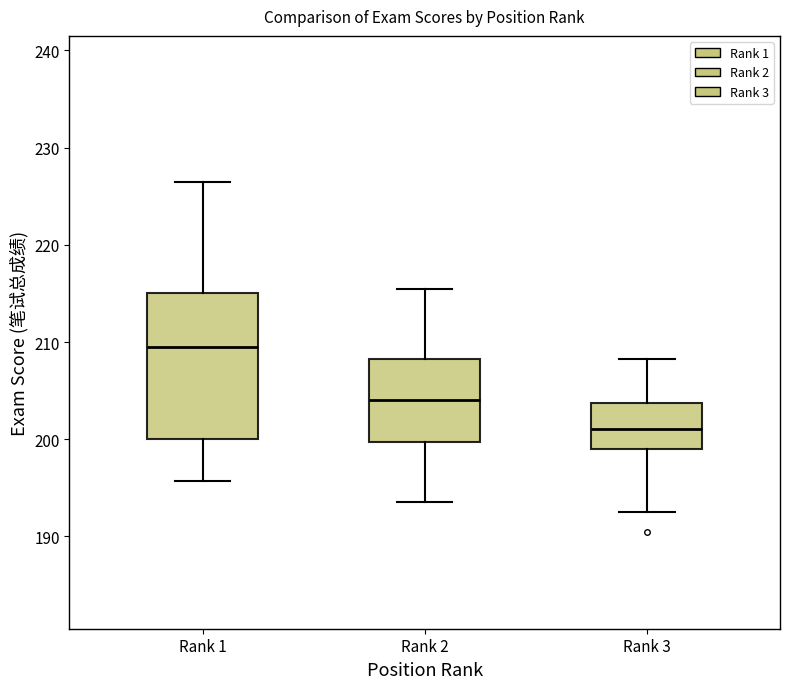

Reading left to right, read every box against the y-axis: the position of its median line, the range the box covers, and the ends of its whiskers. The values are not printed on the chart, so give them approximately, as read against the axis.

Rank 1: median 210, box 200 to 215, whiskers 196 to 227
Rank 2: median 204, box 200 to 208, whiskers 194 to 216
Rank 3: median 201, box 199 to 204, whiskers 193 to 208